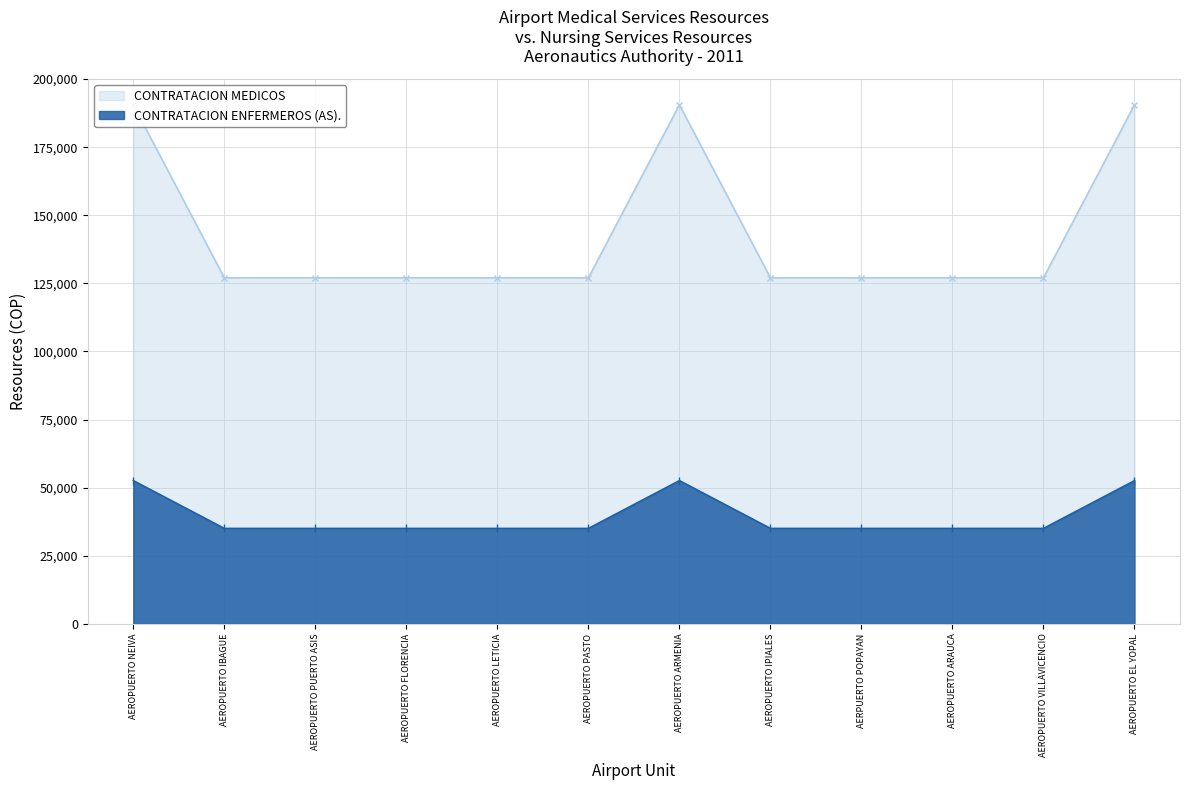

What is the label of the 11th point from the right?

AEROPUERTO IBAGUE